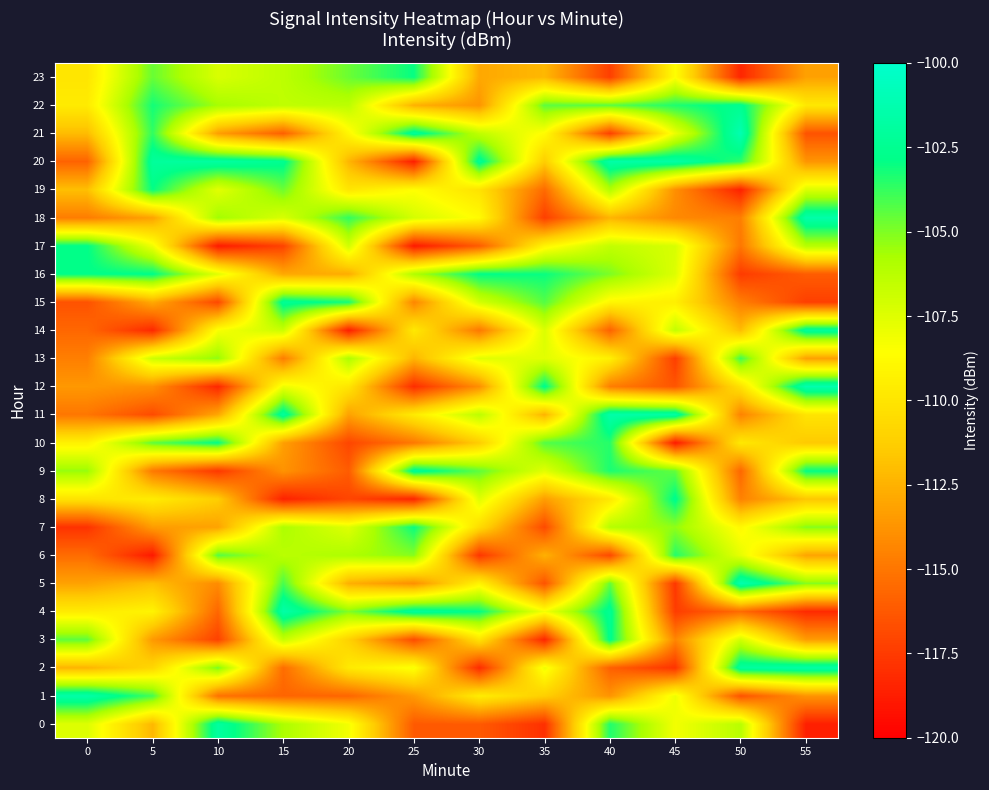

What is the difference between the highest and lowest values at 15?

17.0